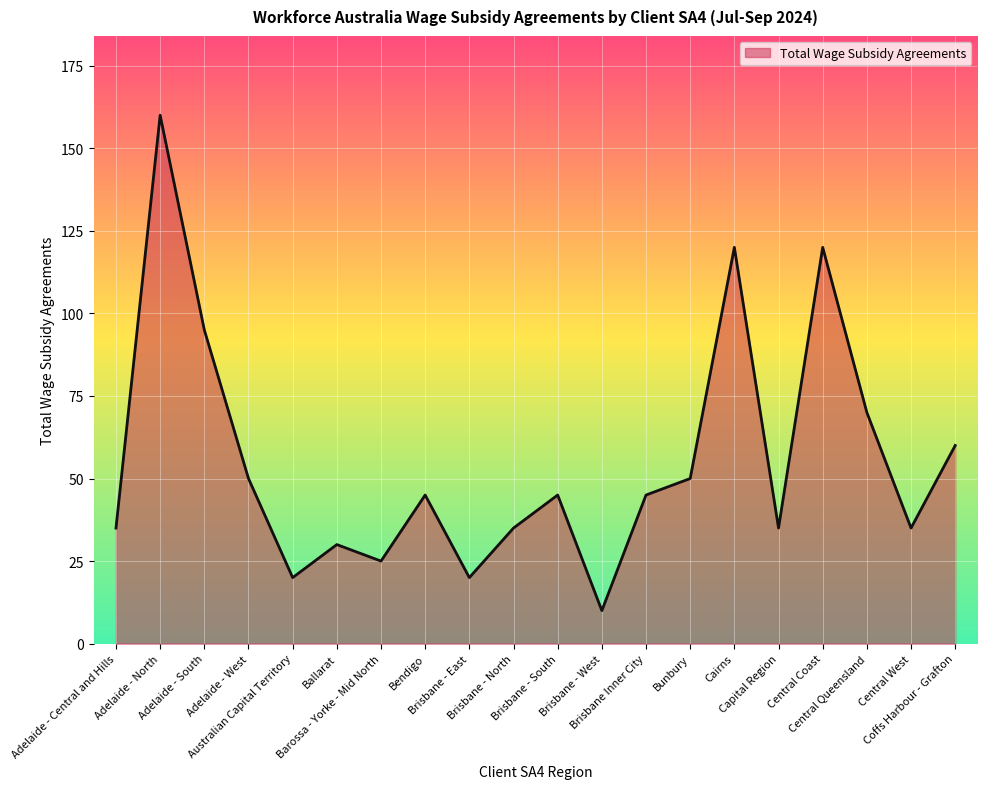

Which category has the lowest value across all series?

Brisbane - West